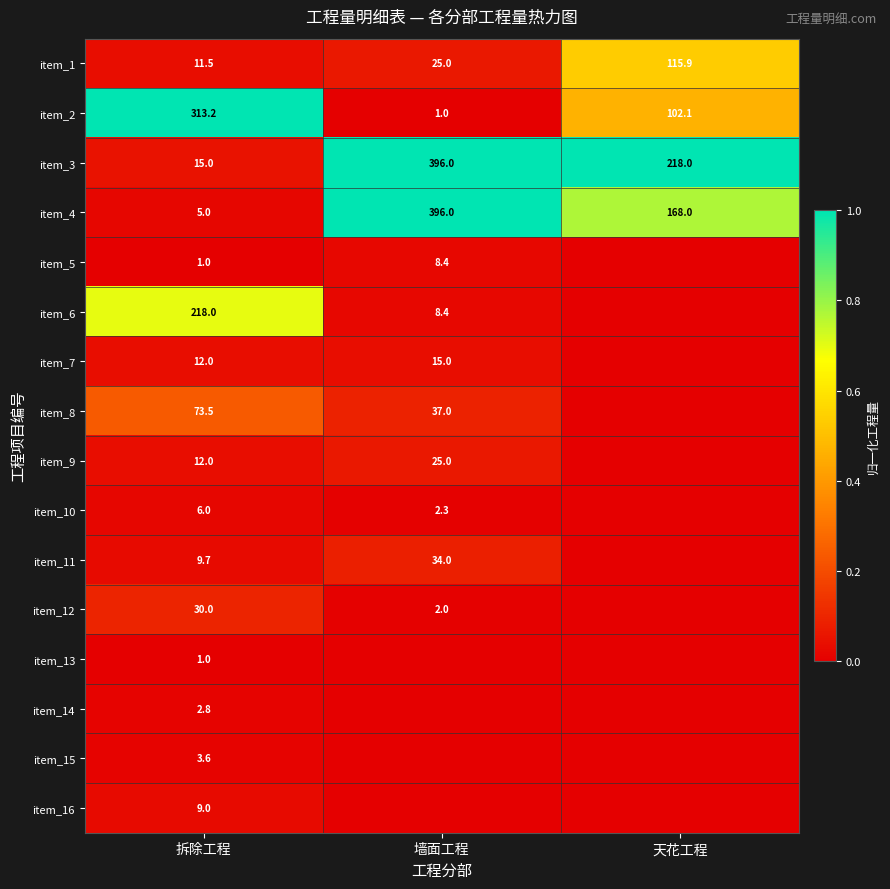

What is the total value across all series at 拆除工程?

723.3